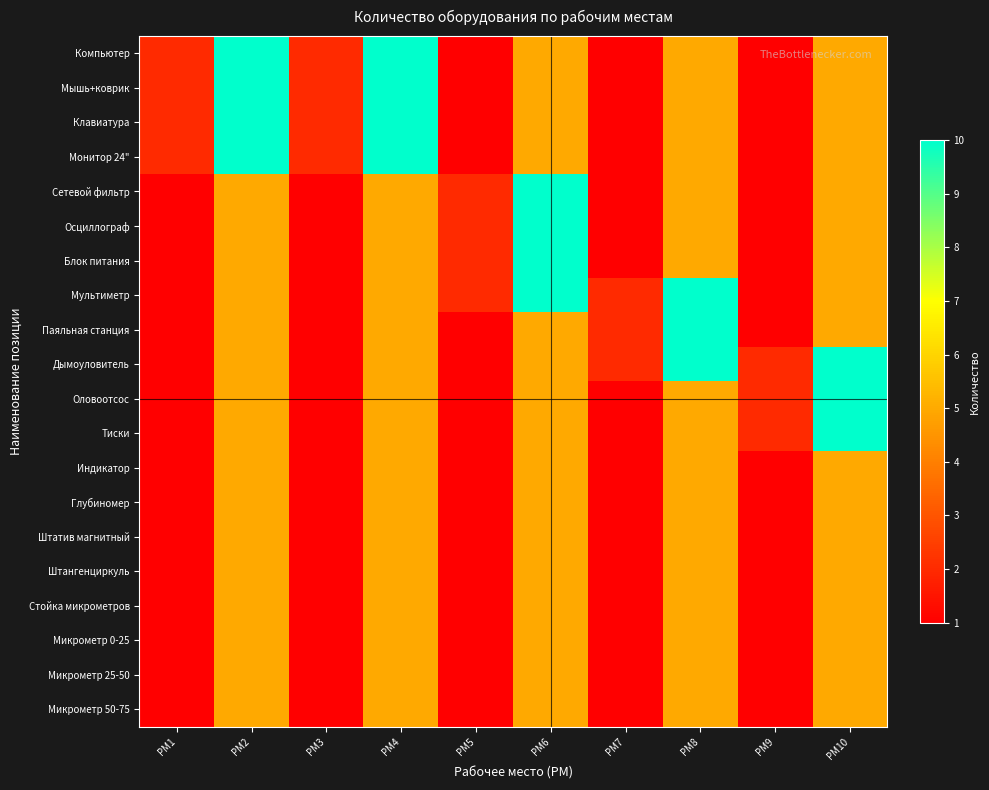

Which series has the largest total across all categories?

Компьютер